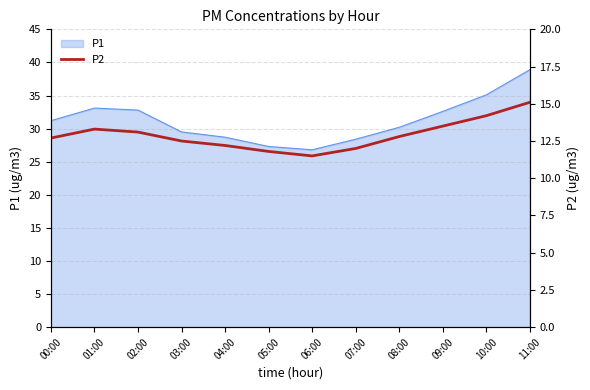

The P1 series shows 14.3 at 10:00. True or false?

False